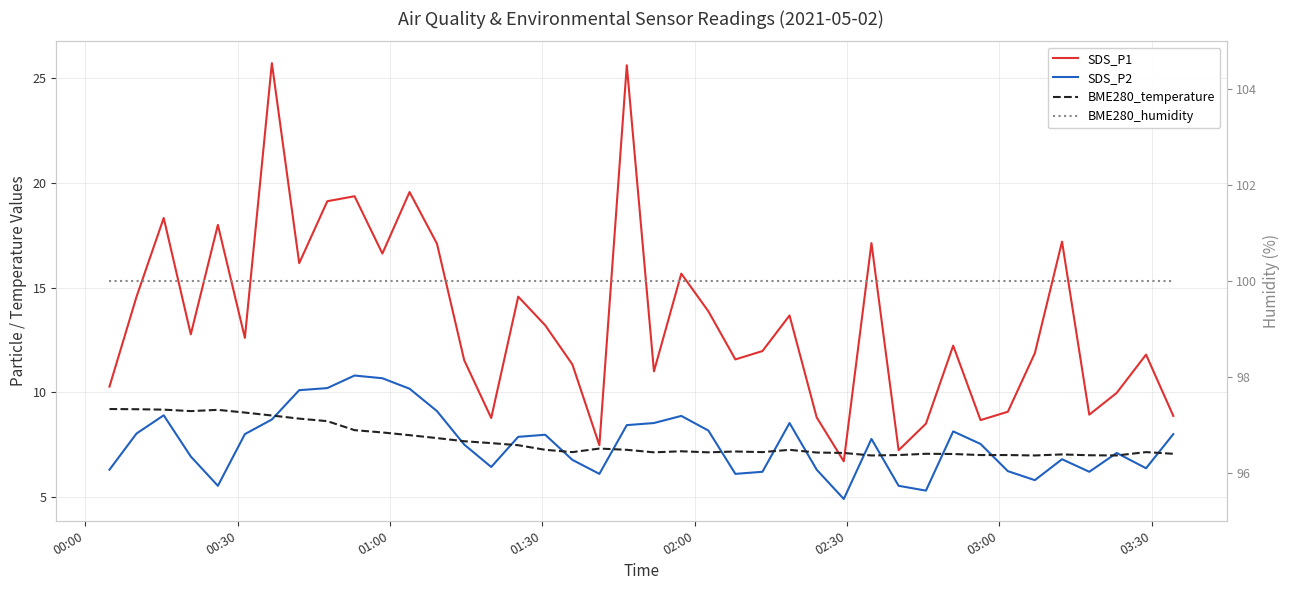

What is the sum of all BME280_humidity values?

4000.0